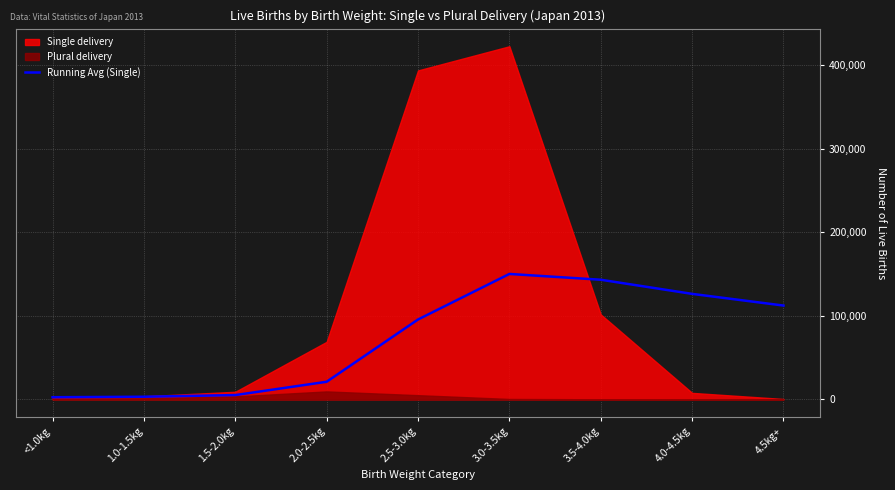

Read the value at 3.0-3.5kg.

149998.3